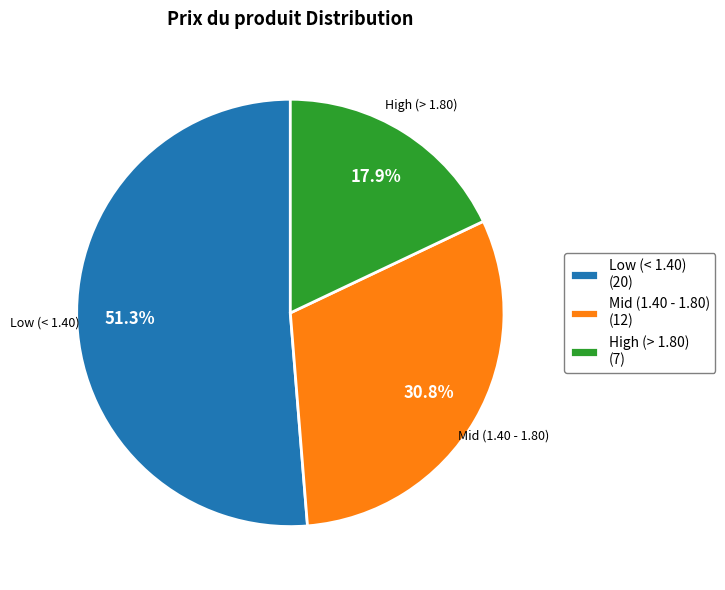

Does any single category account for the majority?

Yes